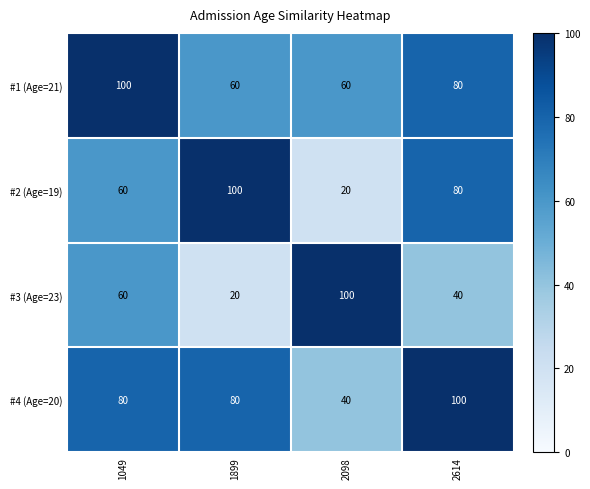

What is the approximate value of #2 (Age=19) at 1049?

60